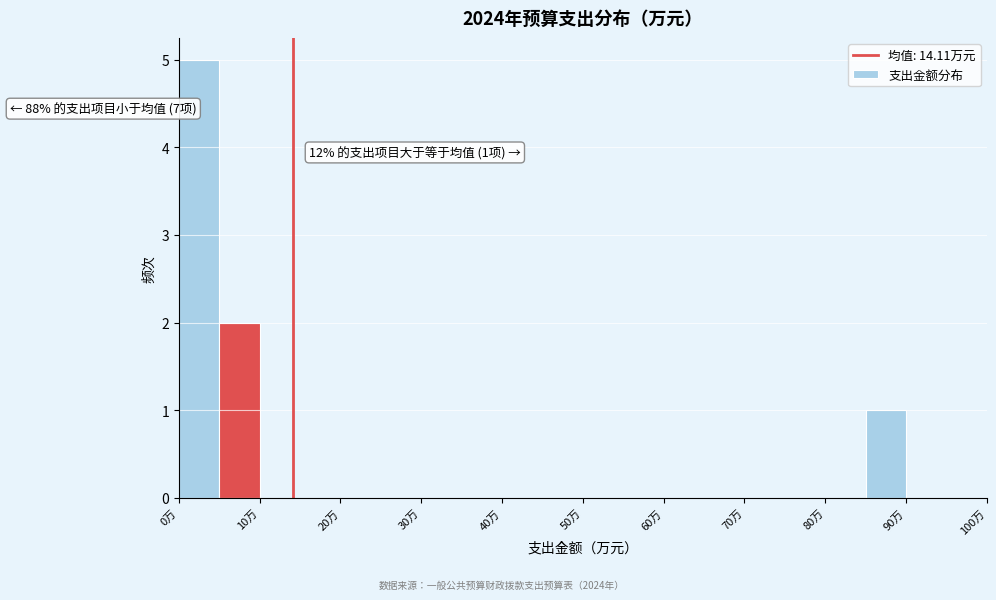

Over which range of the x-axis is the bar tallest?

0 to 5